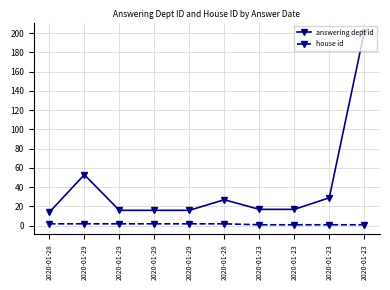

At how many categories does at least one series exceed 81?

1